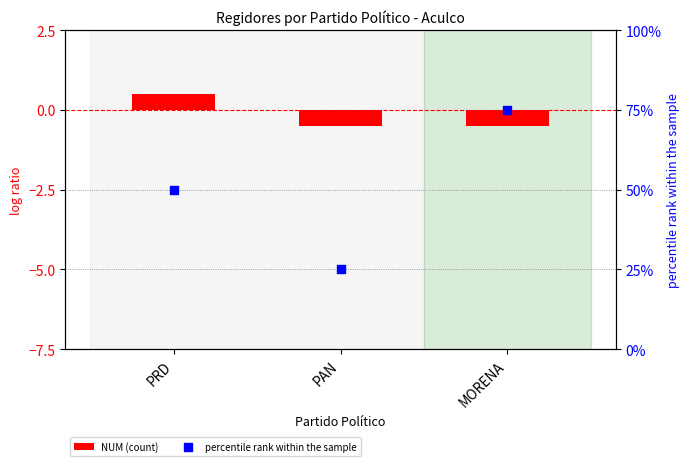

At which category is the sum across all series the highest?

MORENA